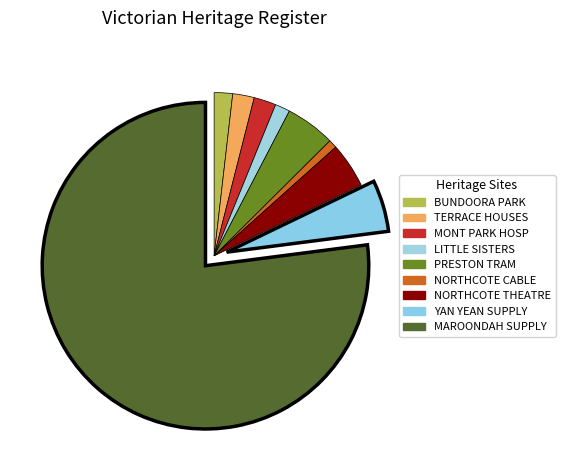

What is the smallest slice in the pie chart?

NORTHCOTE CABLE